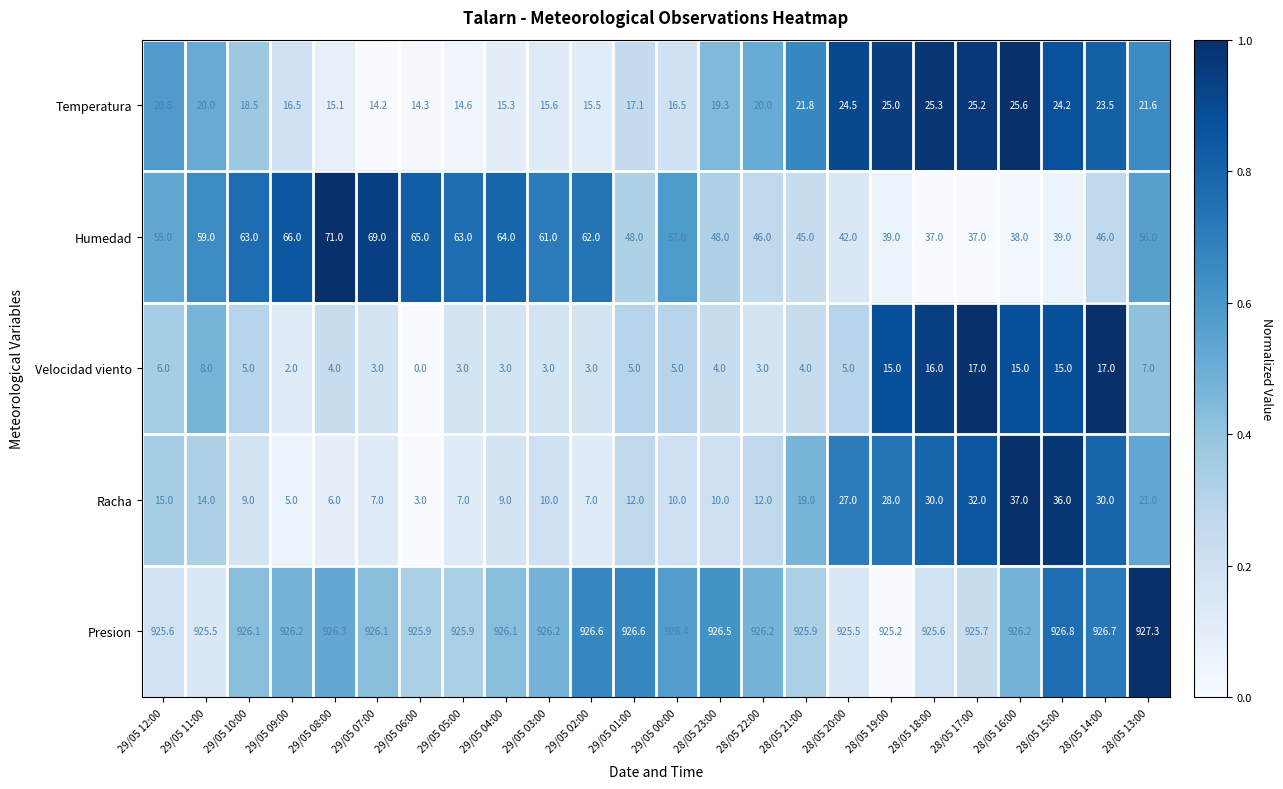

At how many categories does at least one series exceed 0?

24